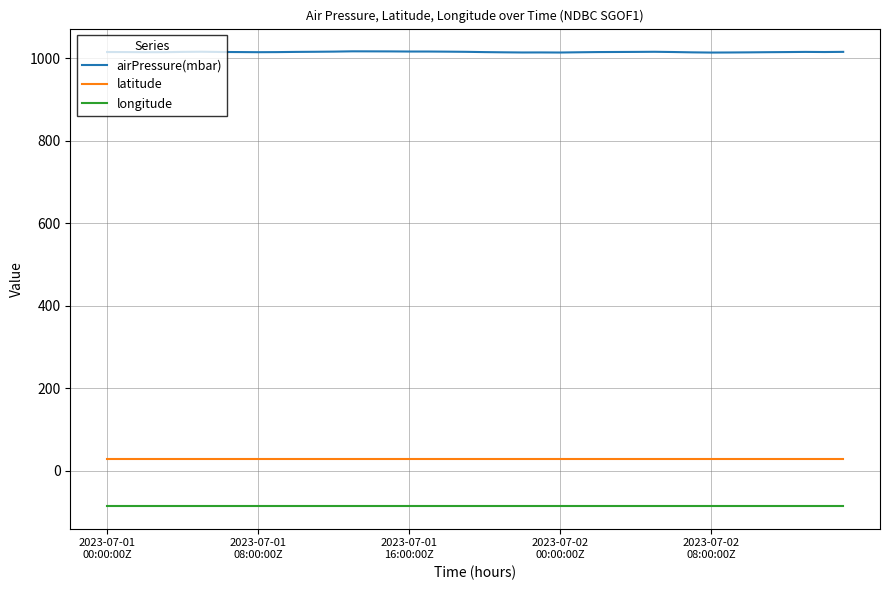

Which series has the widest spread of values?

airPressure(mbar)